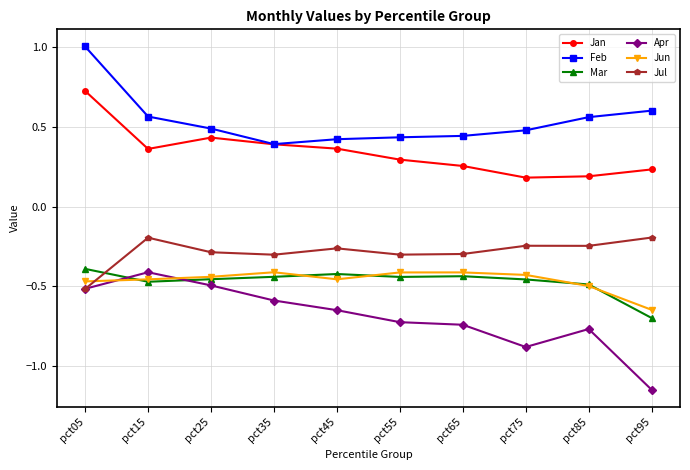

Which series has the widest spread of values?

Apr